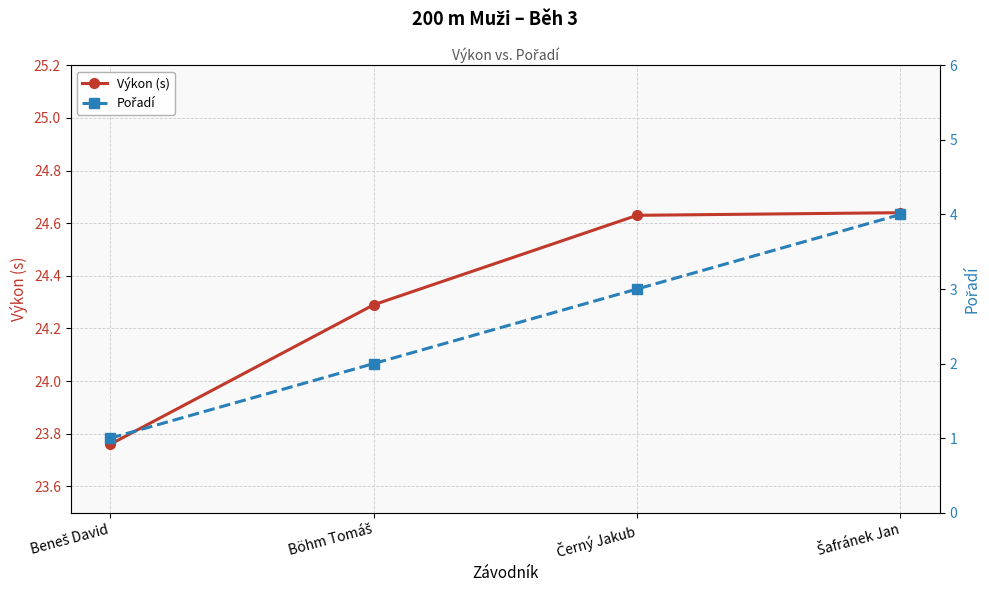

What is the difference between the second highest and second lowest values in the Pořadí series?

1.0